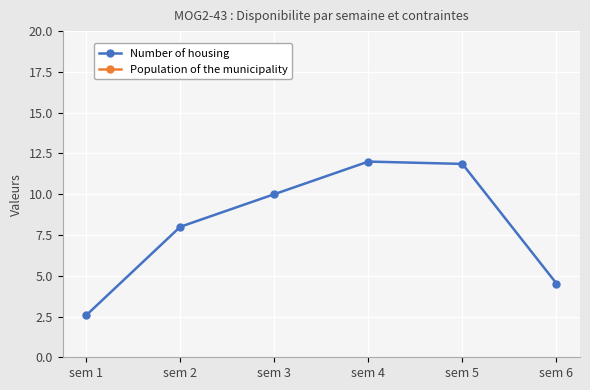

At which label is Population of the municipality closest to 30?

sem 4